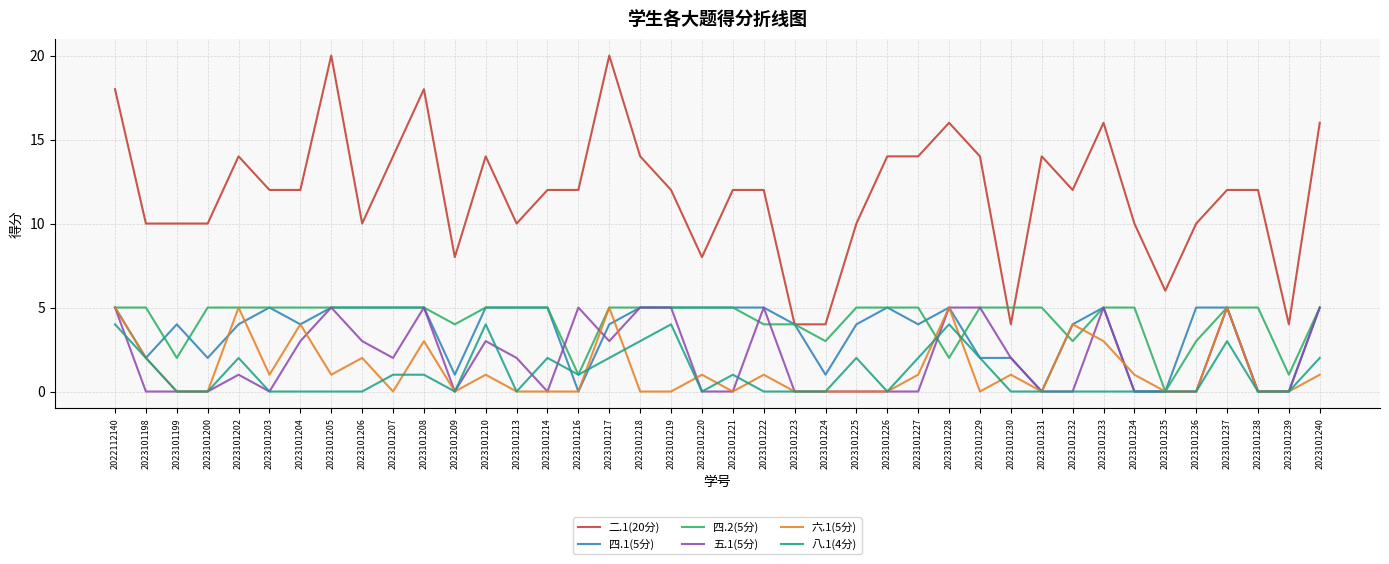

What is the spread (max minus min) of values at 2023101227?

14